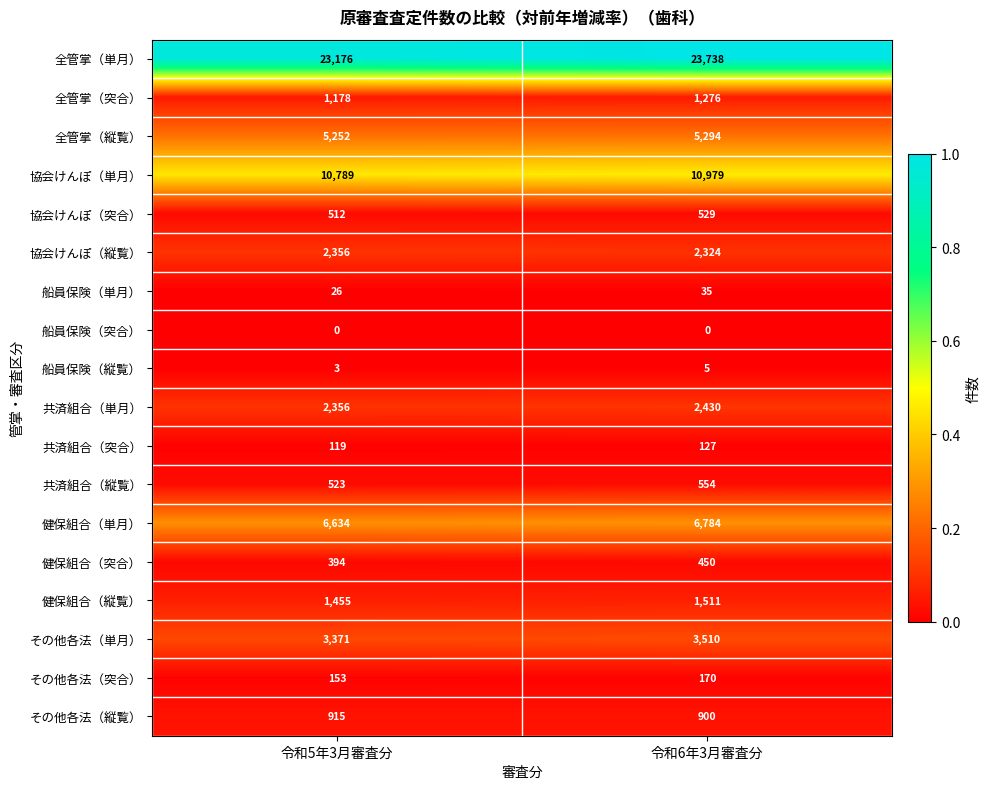

Between 令和5年3月審査分 and 令和6年3月審査分, which series saw the biggest shift?

全管掌（単月）